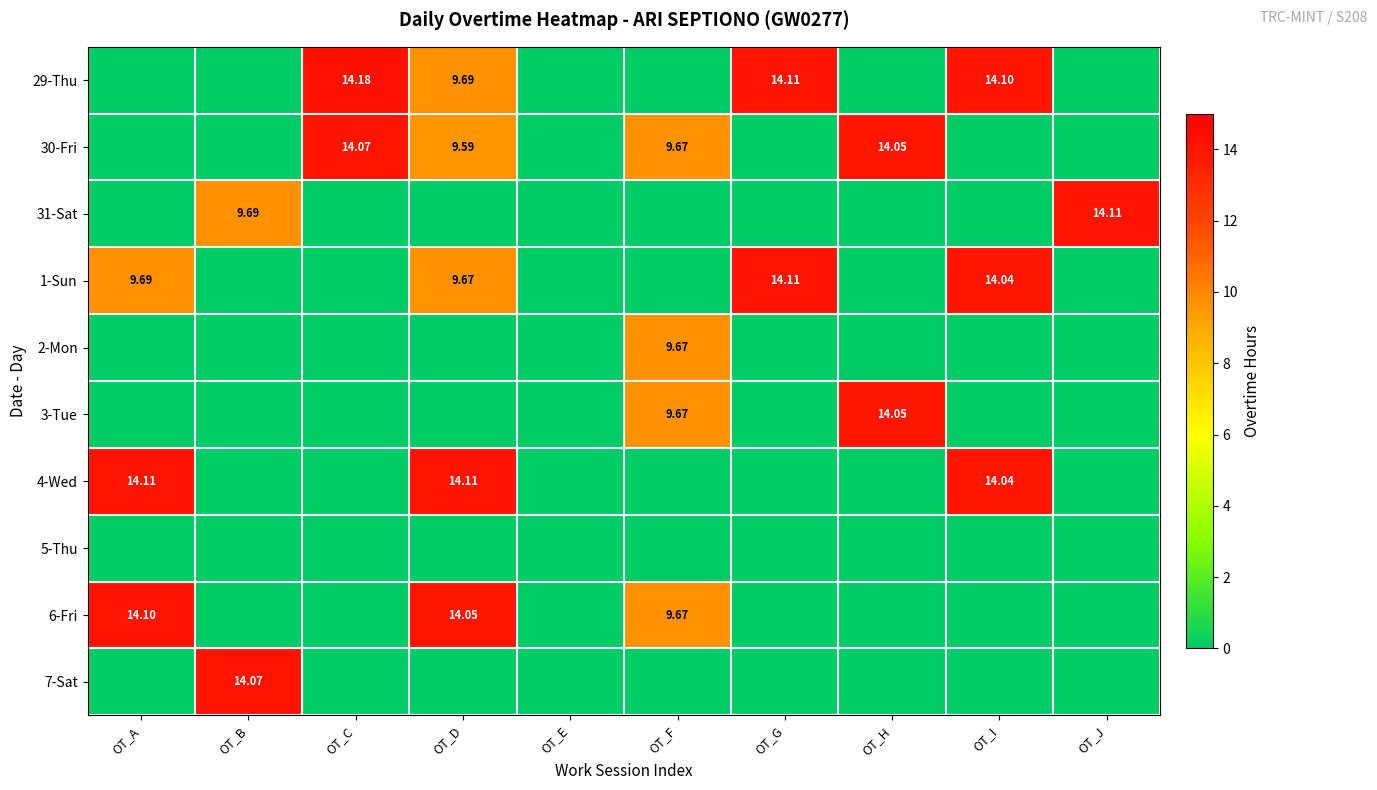

At how many categories does at least one series exceed 4?

9